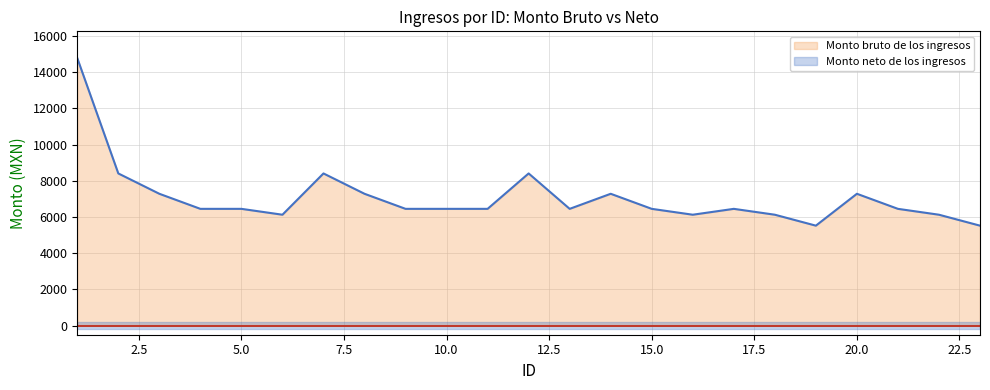

Which series has the largest range (max minus min)?

Monto bruto de los ingresos